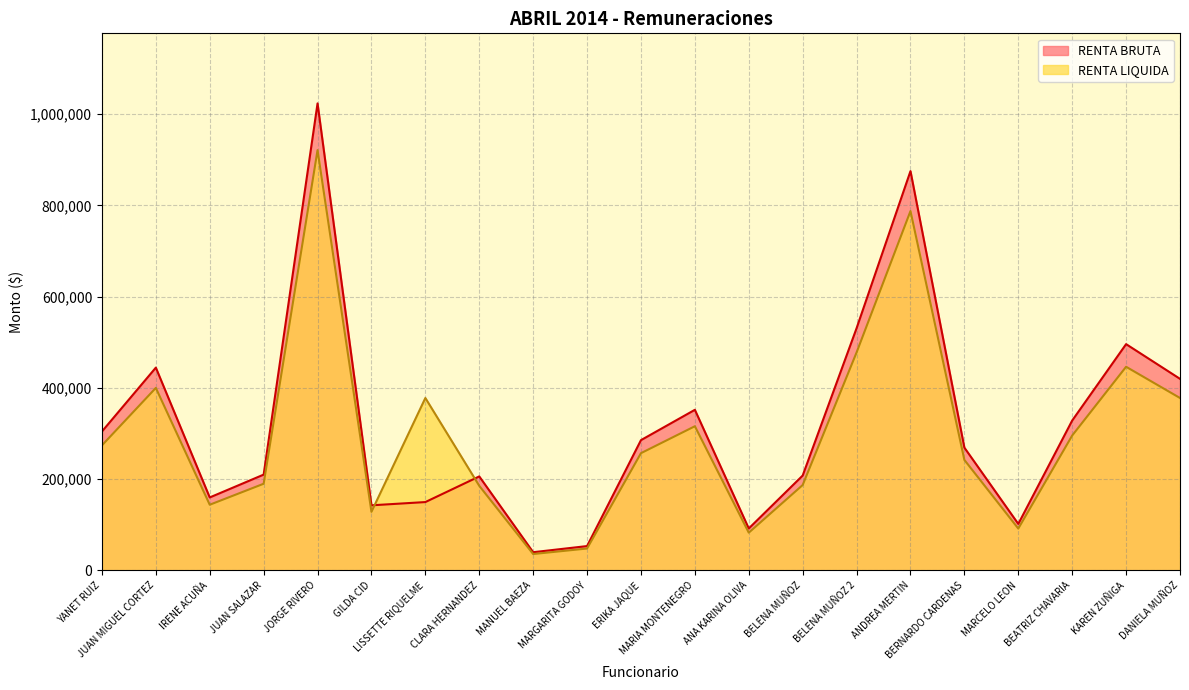

Rank the series by their maximum value, from highest to lowest.

RENTA BRUTA, RENTA LIQUIDA